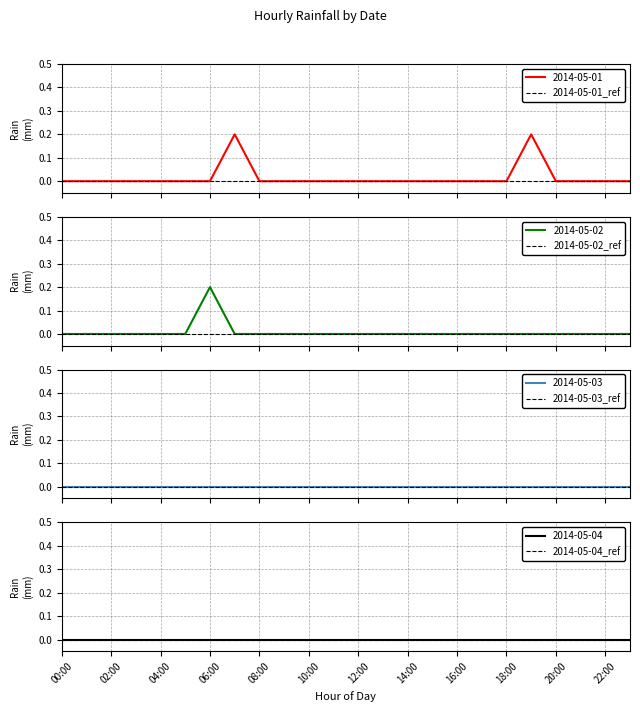

What is the label of the 15th point from the right?

09:00